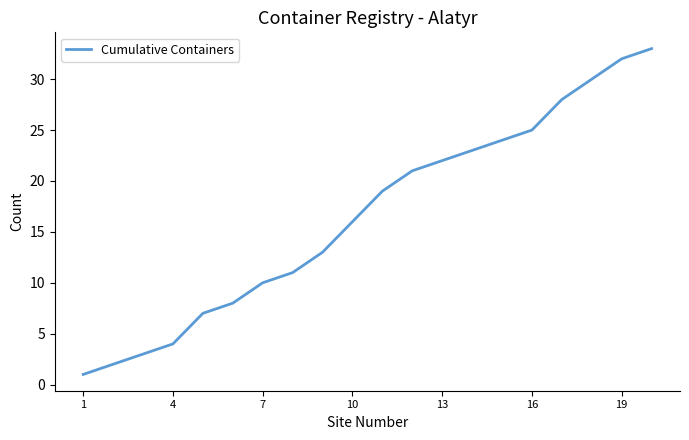

What is the difference between the maximum and minimum values?

32